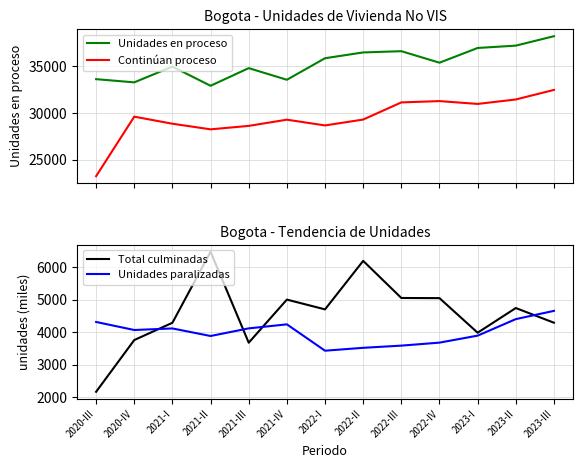

Is it true that Continúan proceso equals 28661 at 2022-I?

True